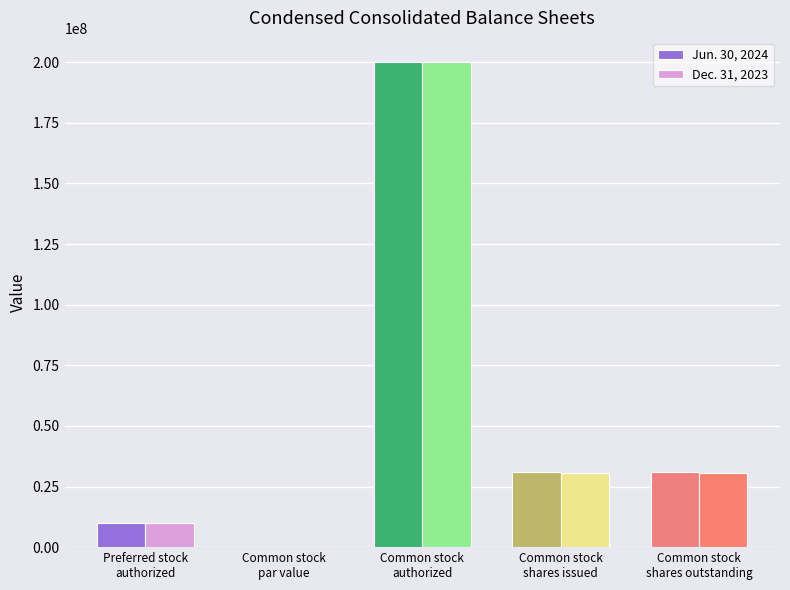

What is the sum of all Jun. 30, 2024 values?

271954840.0